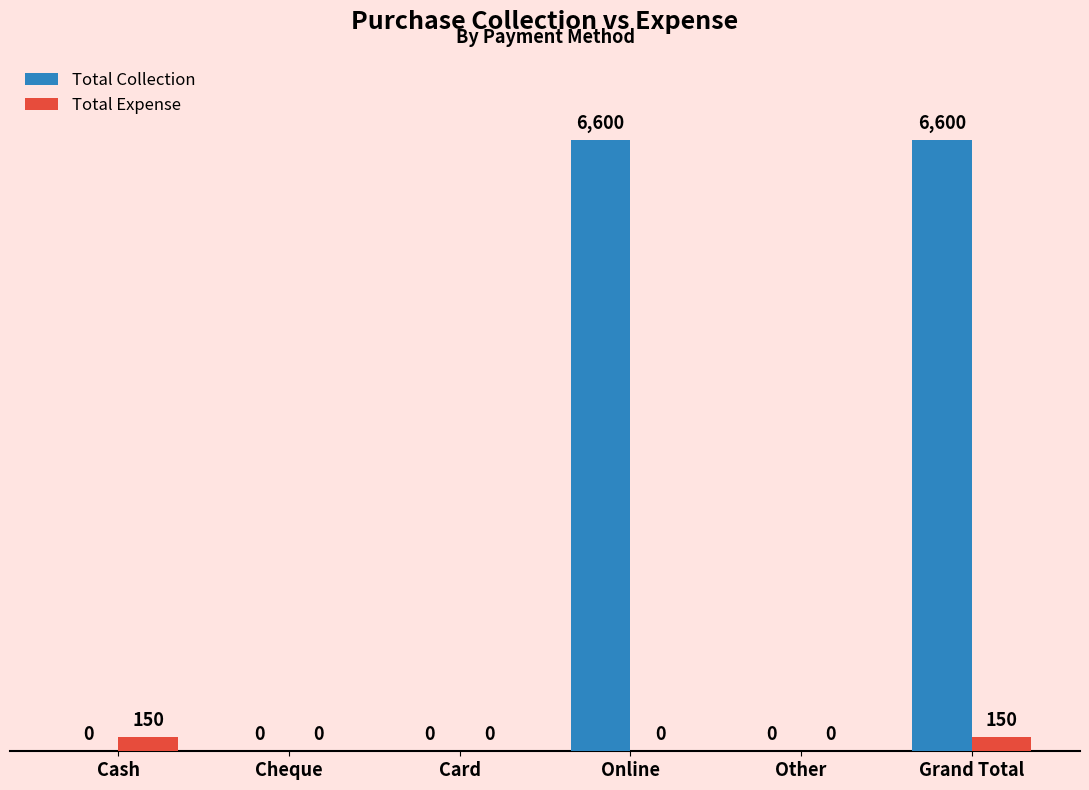

Which series has the largest range (max minus min)?

Total Collection